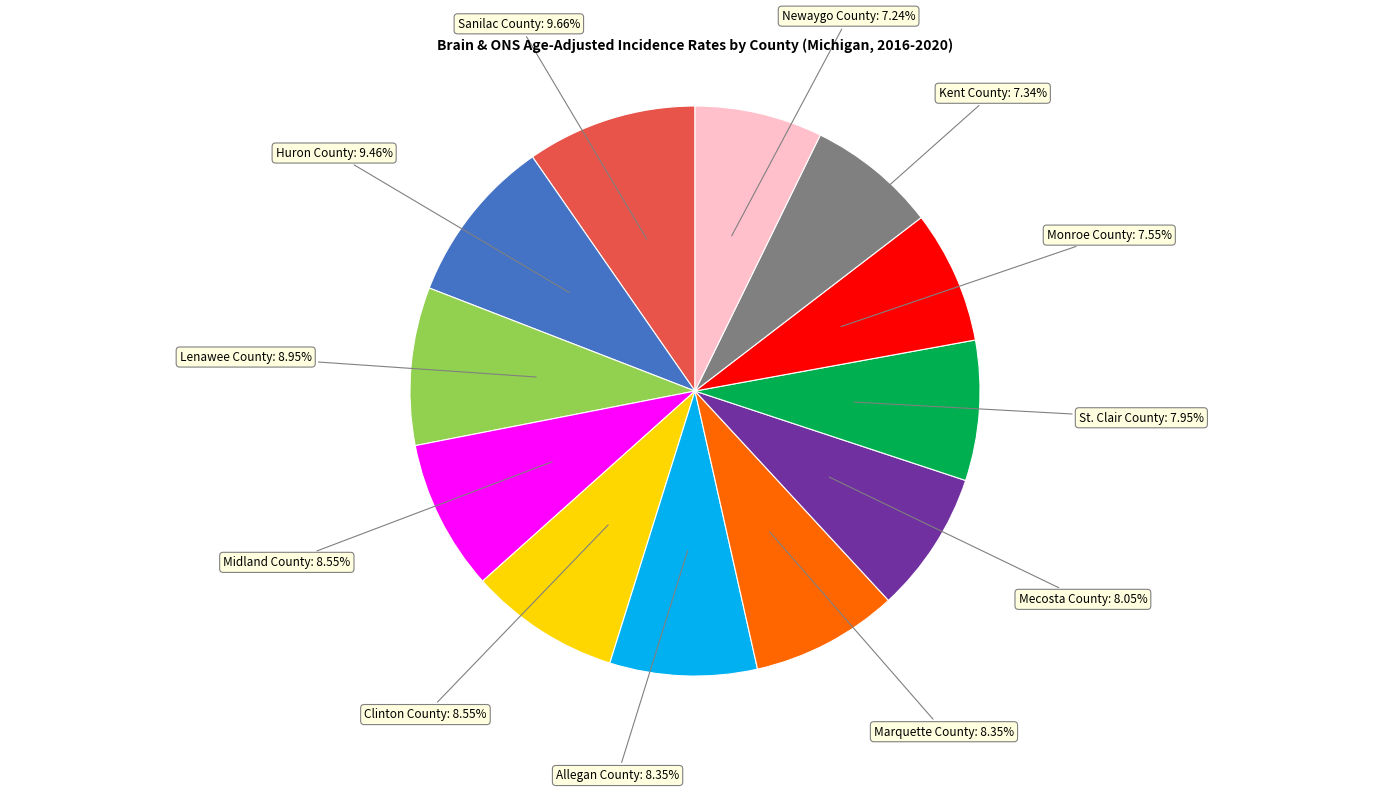

Which has a higher value, Midland County or Monroe County?

Midland County